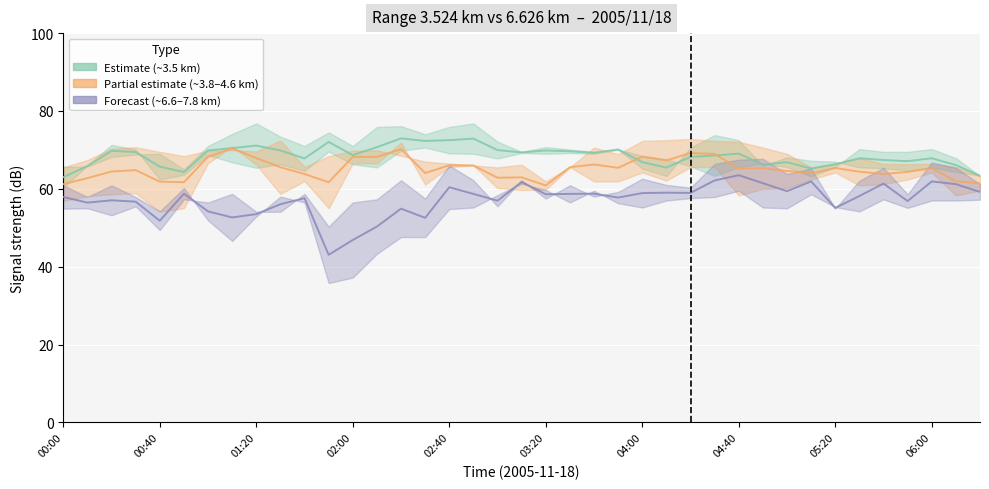

Where is   4.558 nearest to the value 63?

05:10